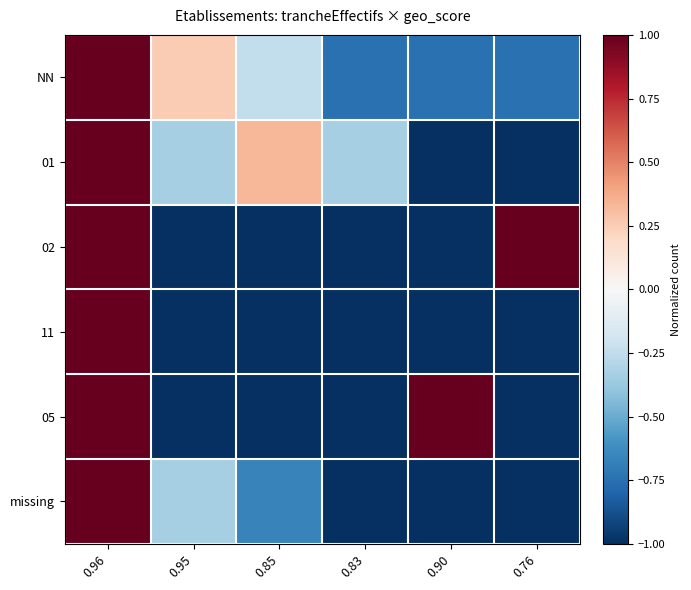

List the series in order of their peak value, highest first.

NN, 01, 02, 11, 05, missing